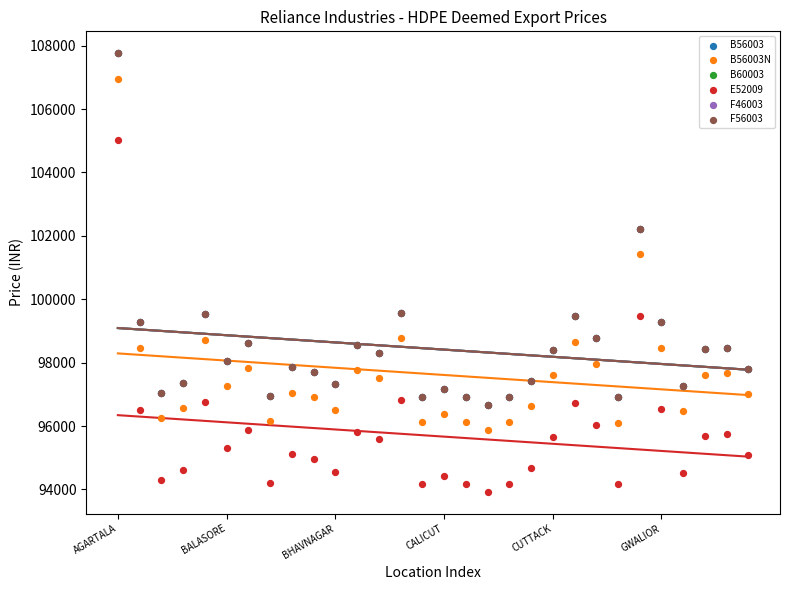

Which series contains the lowest Y value?

E52009